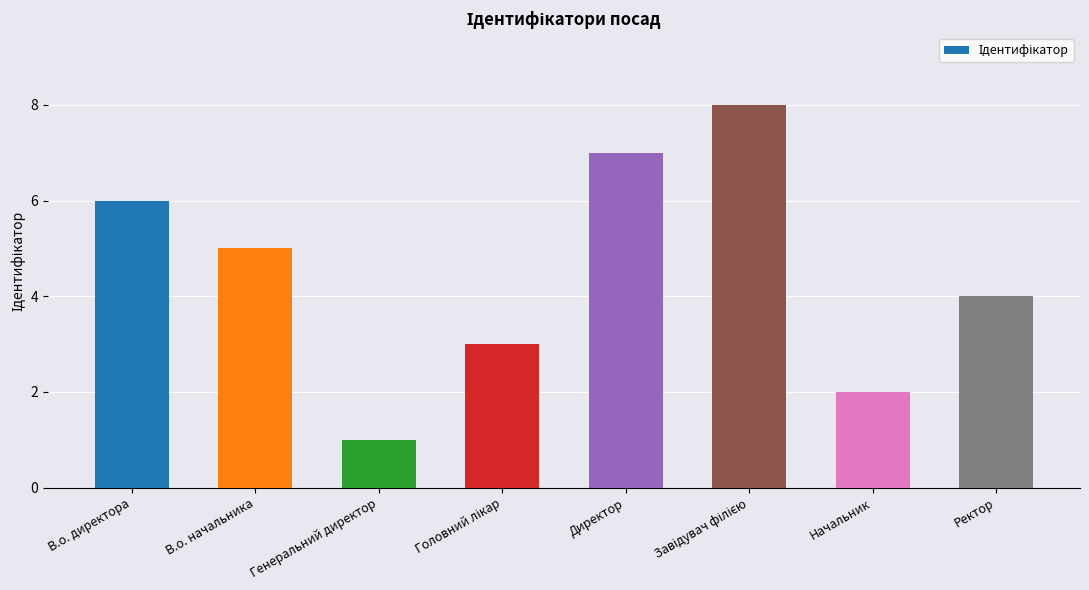

What is the difference between the values at В.о. начальника and Директор?

2